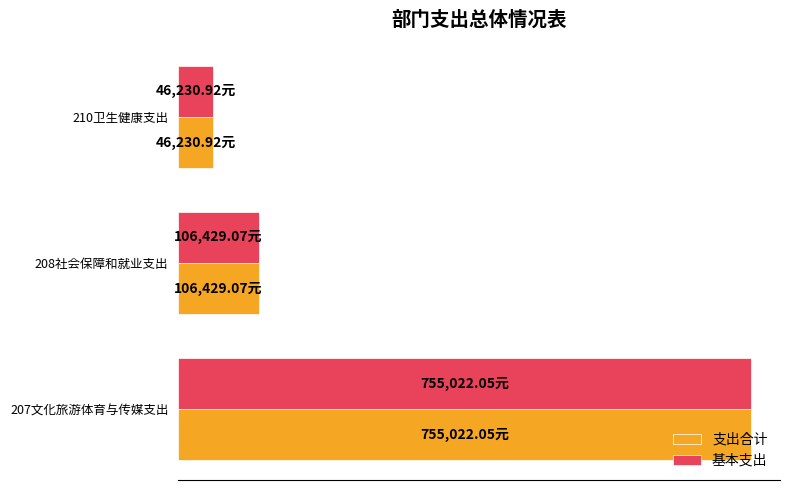

Where is 支出合计 nearest to the value 400626?

208社会保障和就业支出